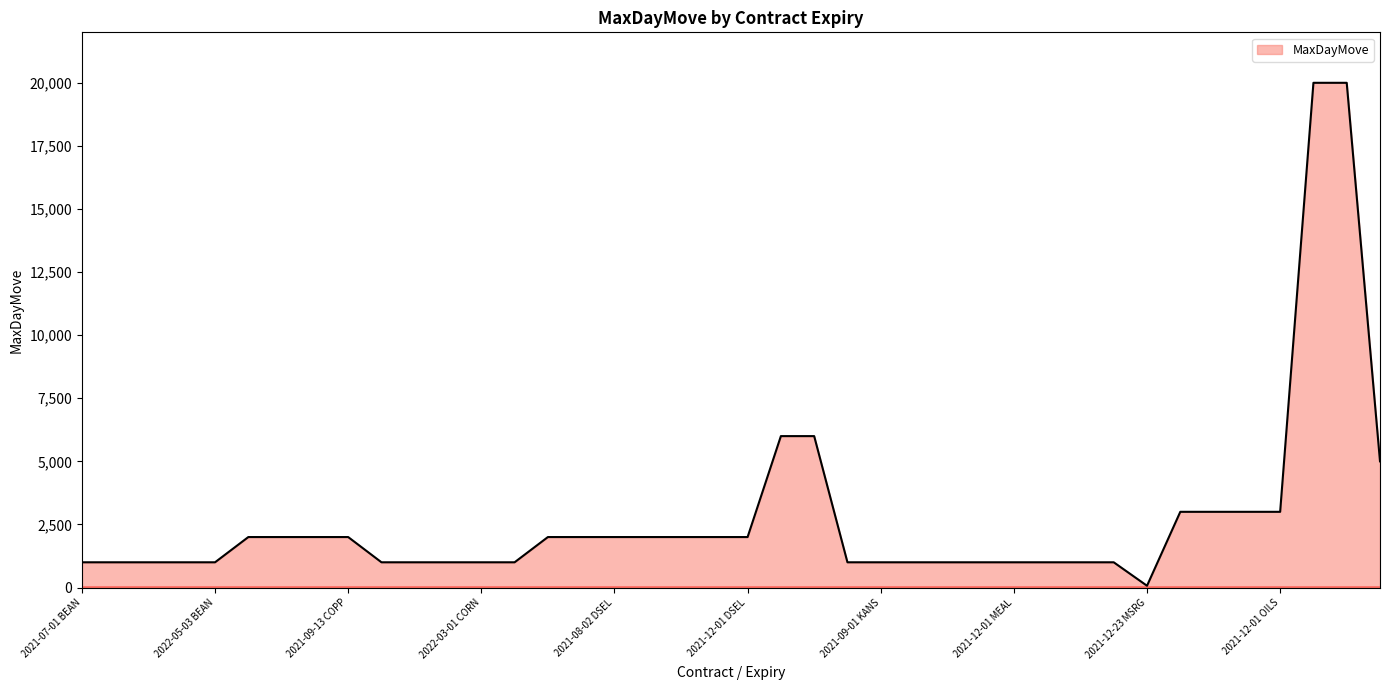

Does the chart have visible grid lines?

Yes